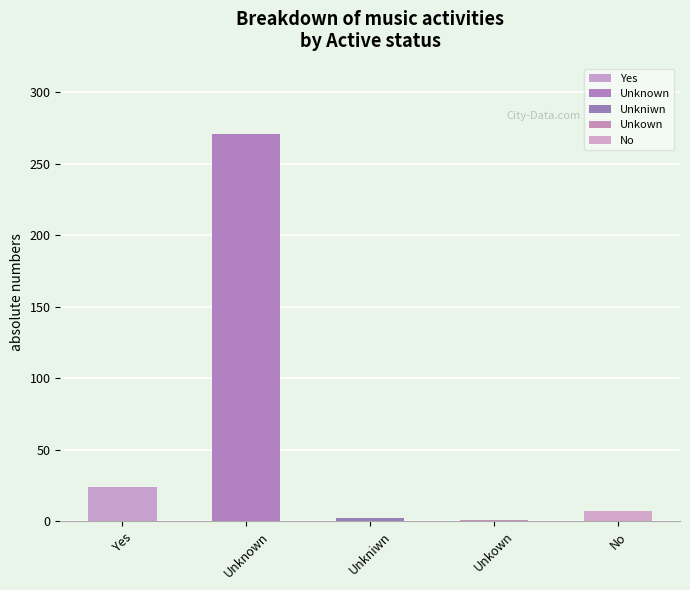

Which has a higher value, Unkown or No?

No